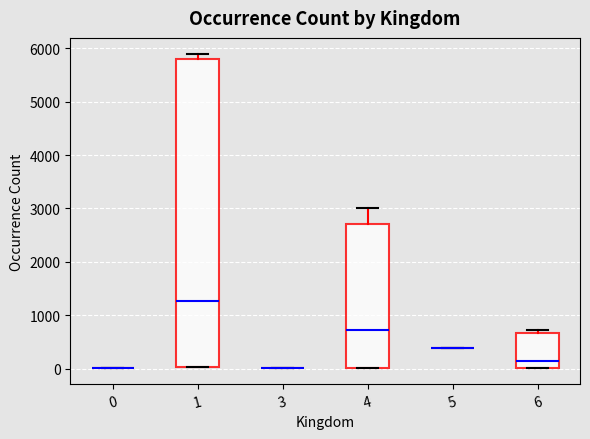

Comparing the boxes themselves (not the whiskers), which one is the tallest?

1